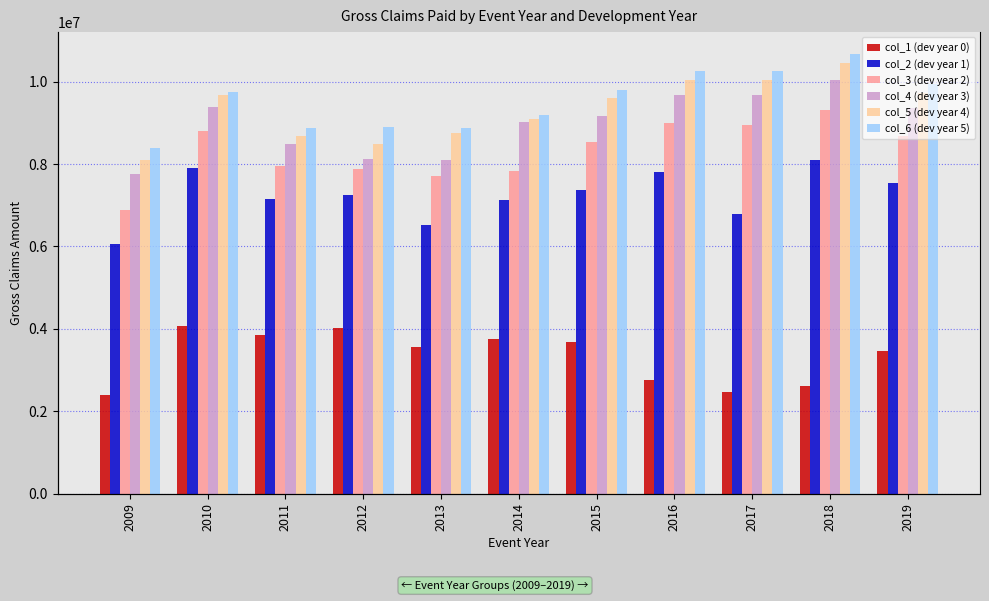

Which series changed the most between 2018 and 2019?

col_1 (dev year 0)